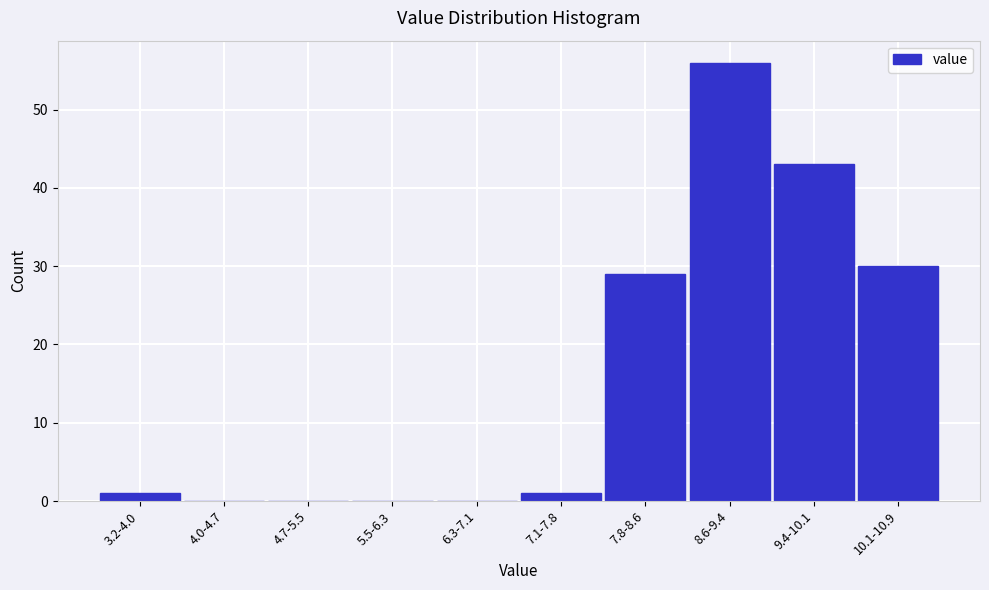

Reading right to left, list all the values displayed in this chart.

10.1-10.9=30	9.4-10.1=43	8.6-9.4=56	7.8-8.6=29	7.1-7.8=1	6.3-7.1=0	5.5-6.3=0	4.7-5.5=0	4.0-4.7=0	3.2-4.0=1